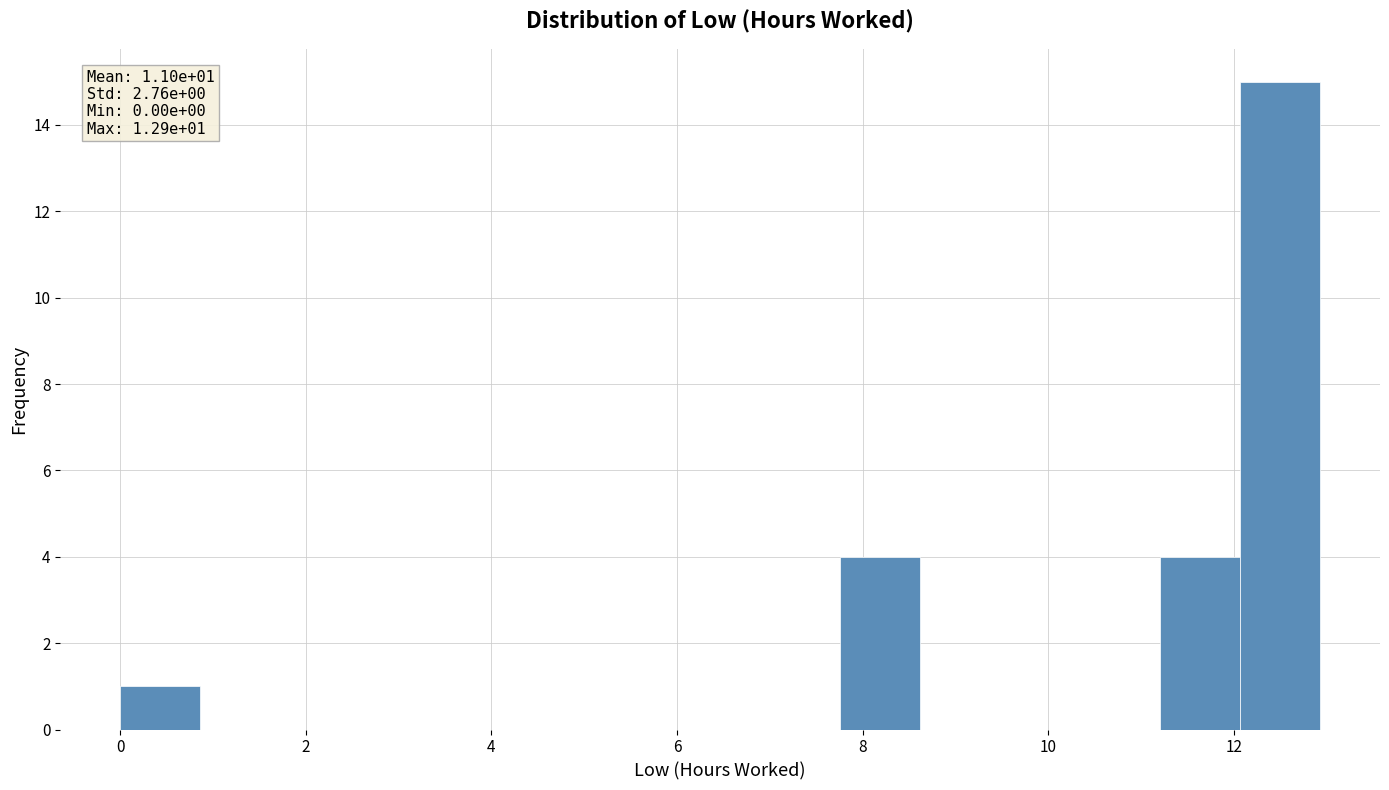

Which range on the x-axis has the tallest bar?

12.0 to 13.0